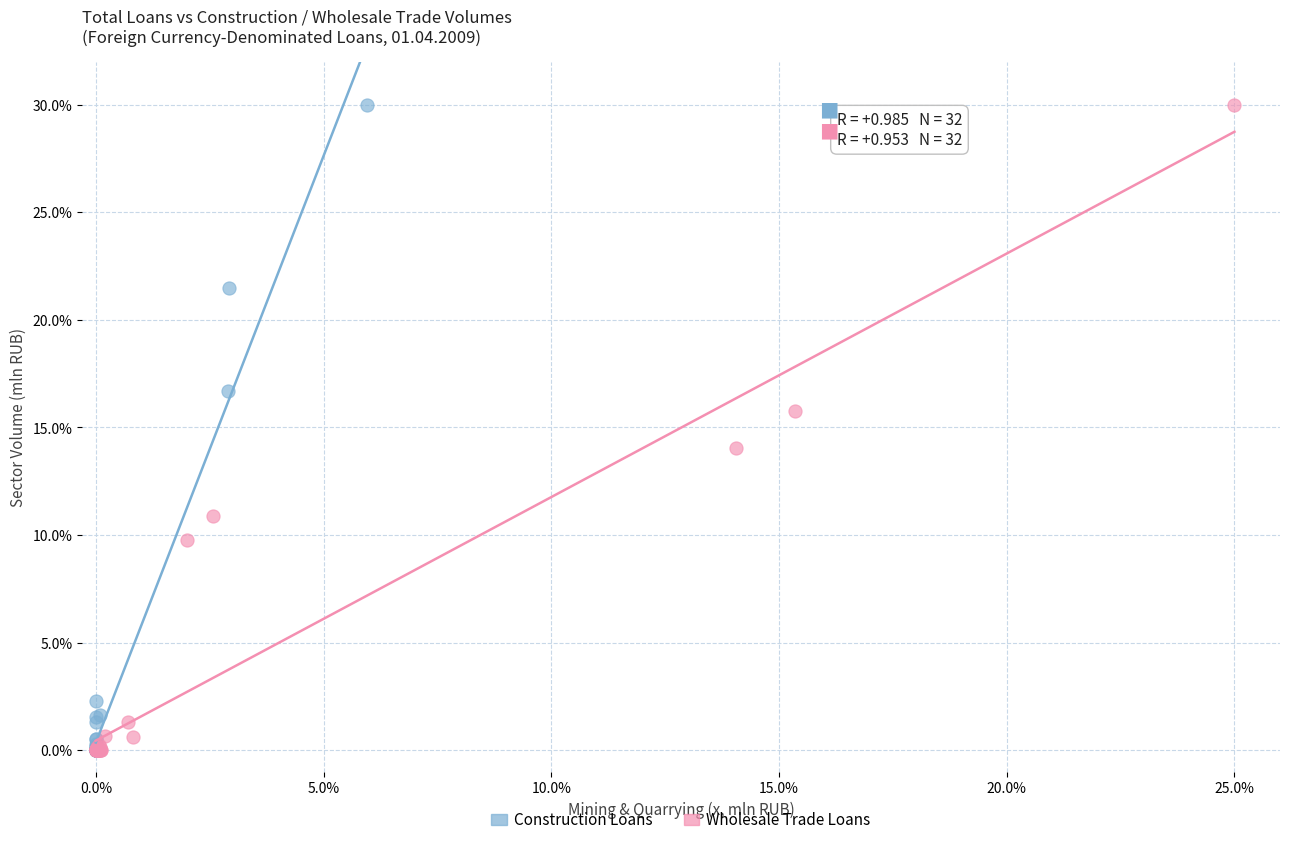

What are all the series names shown in the legend?

Construction Loans, Wholesale Trade Loans